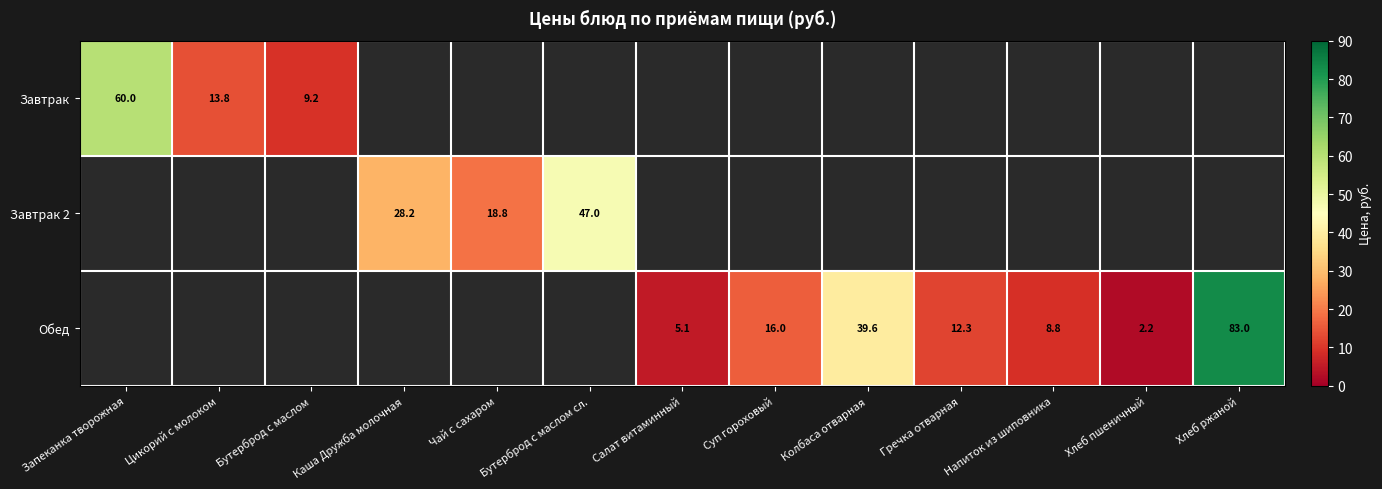

List the series in order of their overall mean, lowest first.

Завтрак, Завтрак 2, Обед